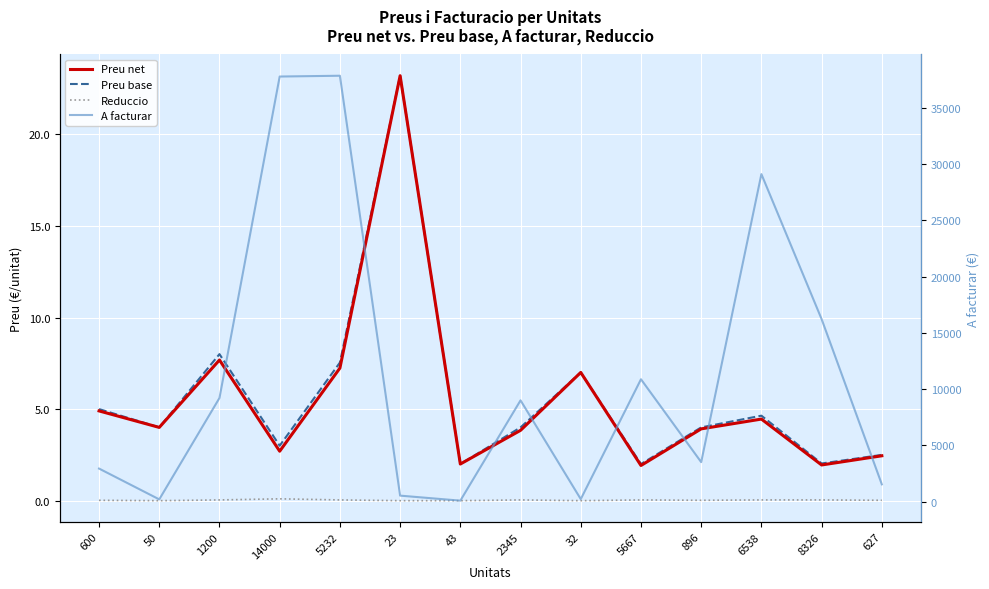

What are all the series names shown in the legend?

Preu net, Preu base, Reduccio, A facturar